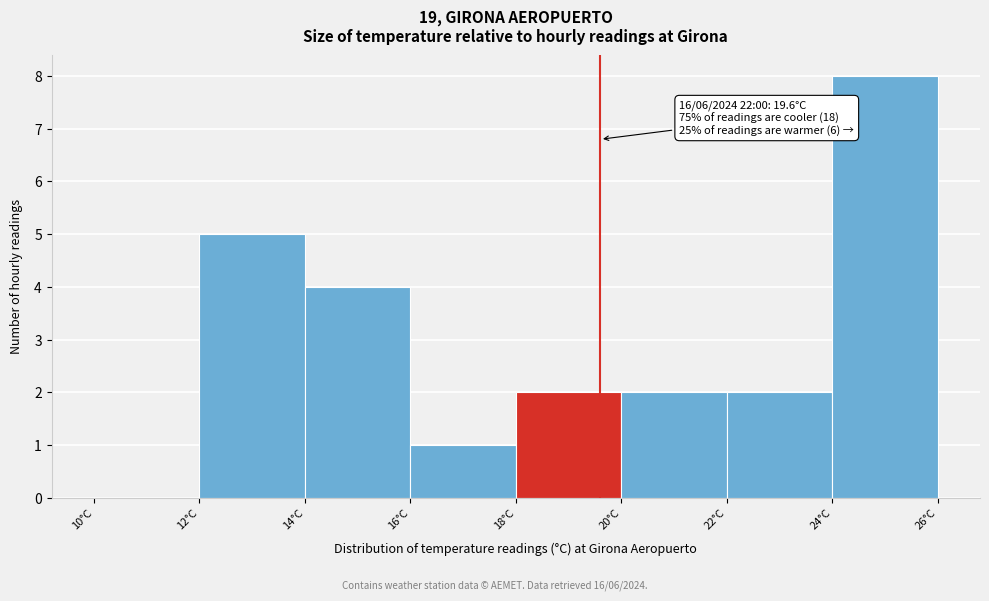

Over which range of the x-axis is the bar tallest?

24 to 26